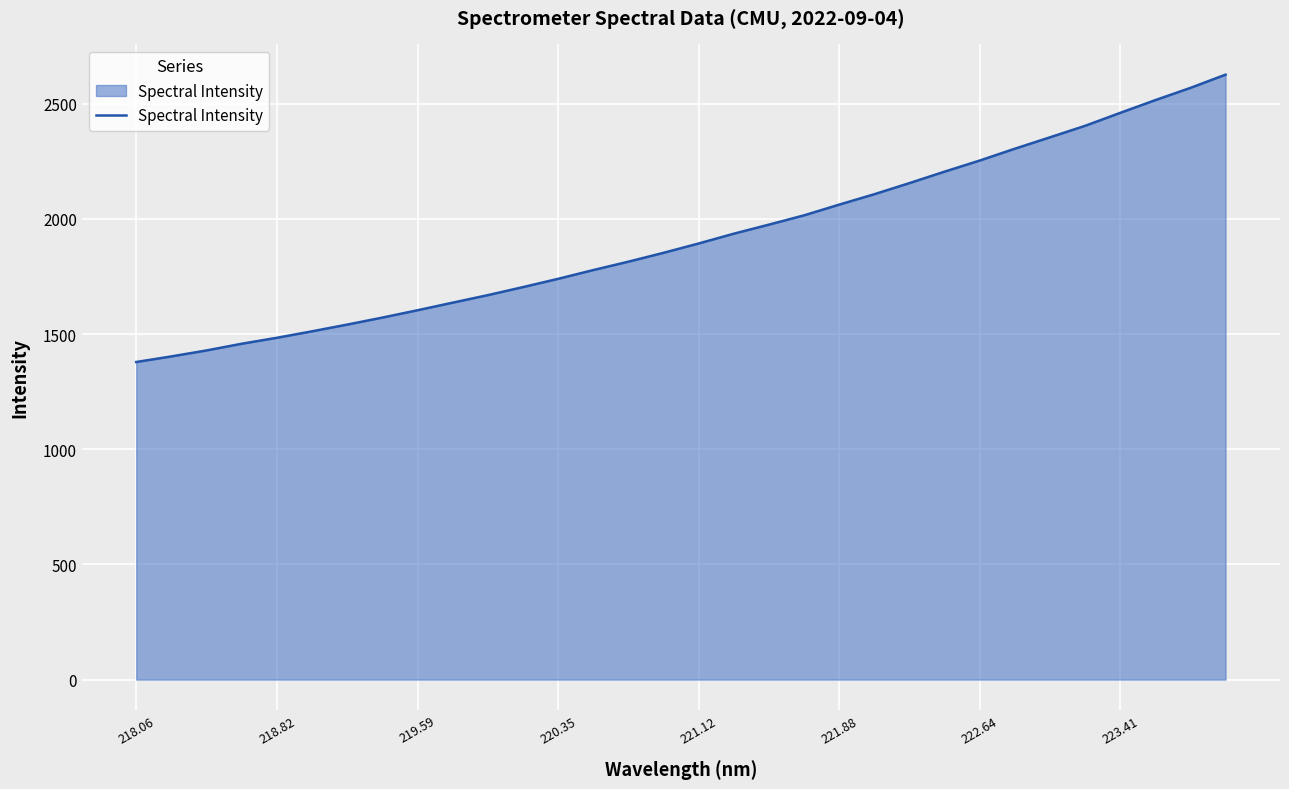

What is the maximum value shown in the chart?

2625.7